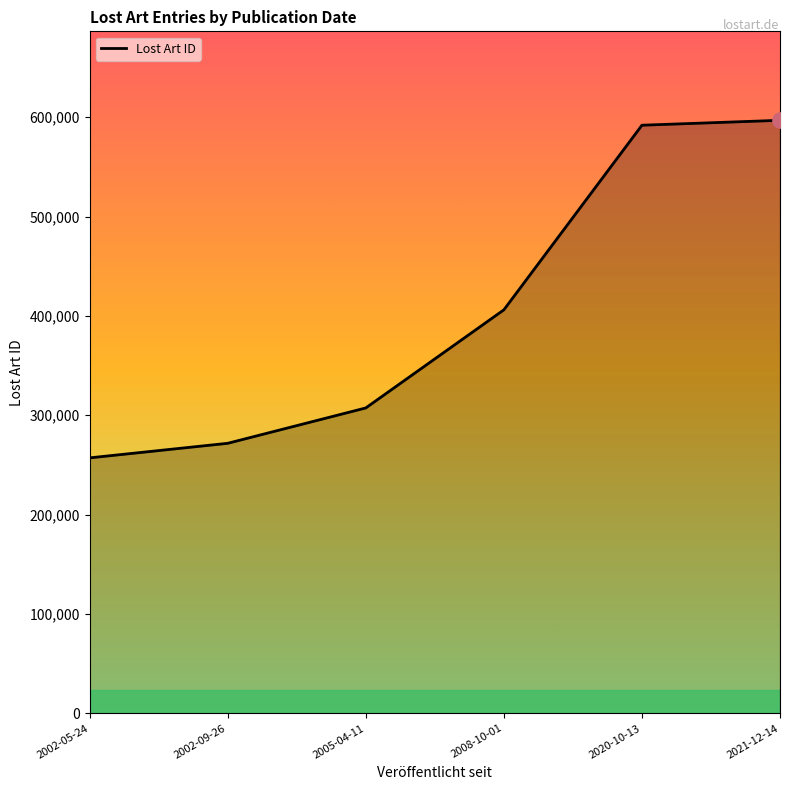

What is the ratio of the value at 2005-04-11 to the value at 2002-09-26?

1.1